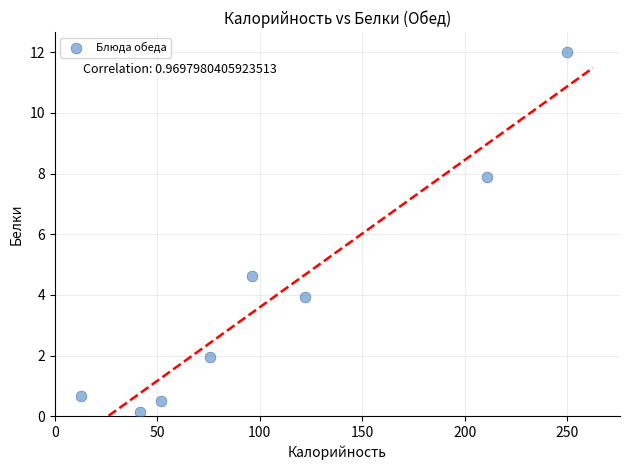

What Y value in the scatter plot is closest to 6?

4.6